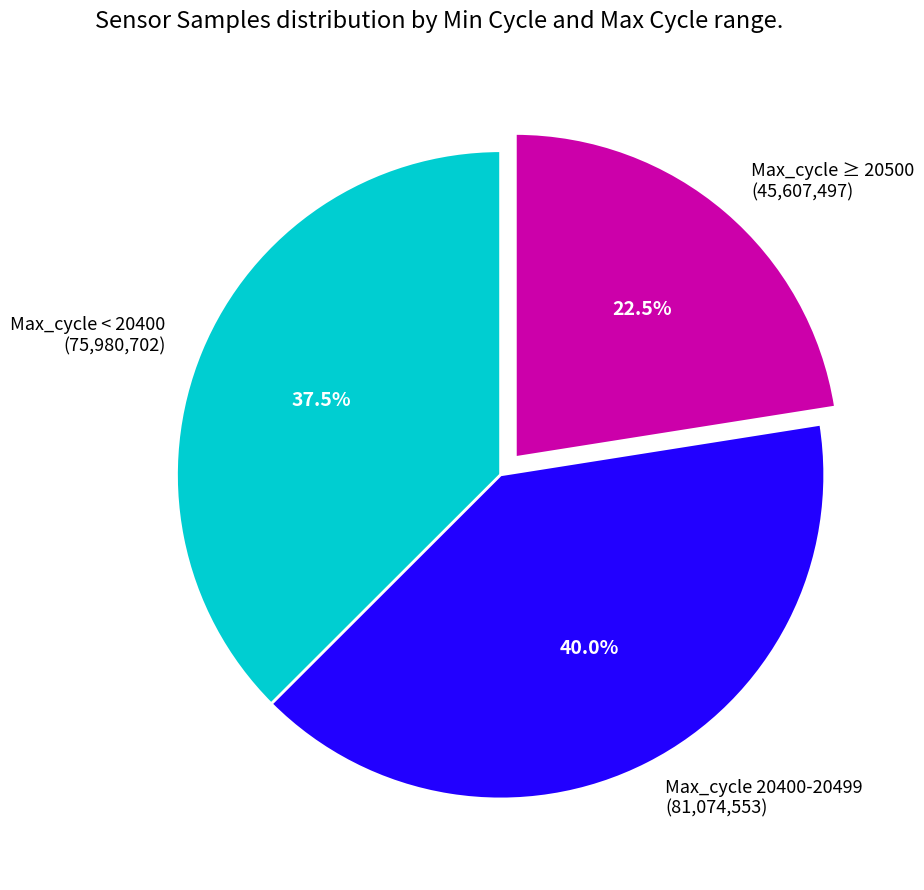

Between Max_cycle < 20400 (75,980,702) and Max_cycle ≥ 20500 (45,607,497), which is larger?

Max_cycle < 20400 (75,980,702)